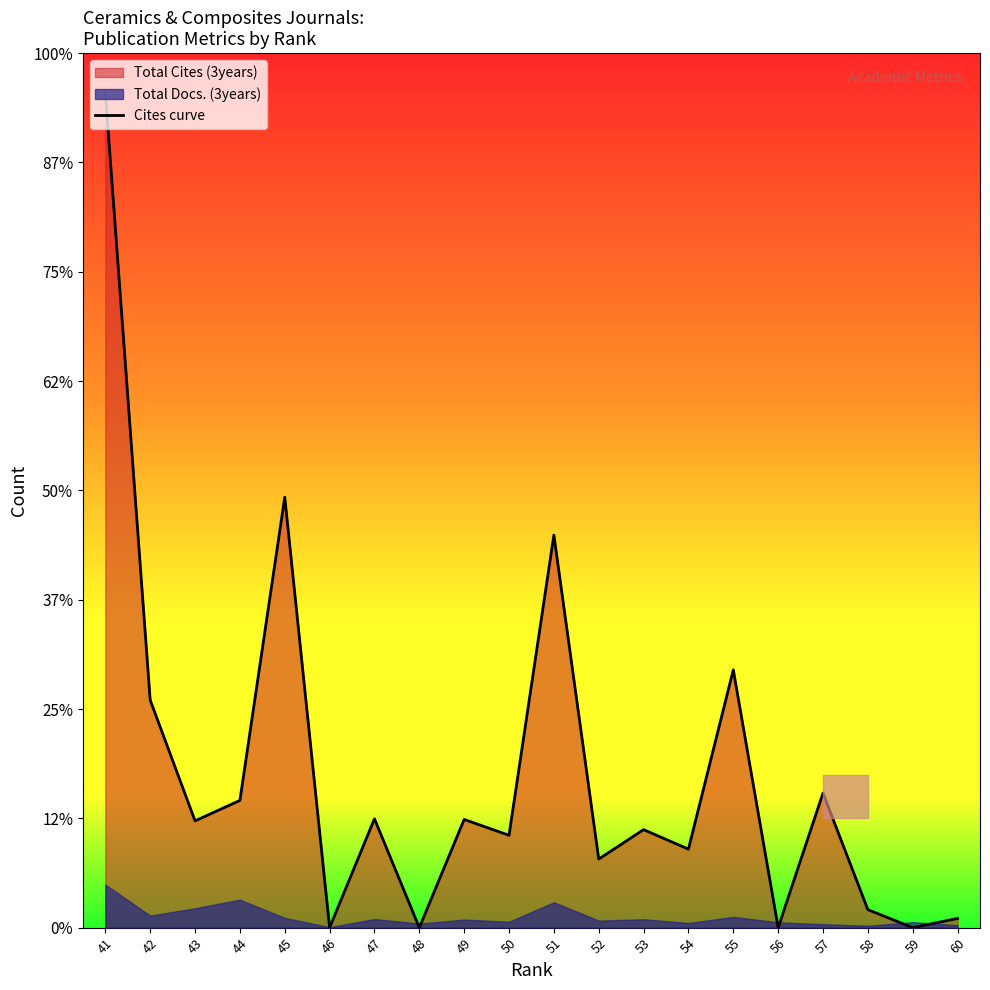

List the labels in order of value, smallest first.

59, 56, 48, 46, 60, 58, 52, 54, 50, 53, 43, 49, 47, 44, 57, 42, 55, 51, 45, 41